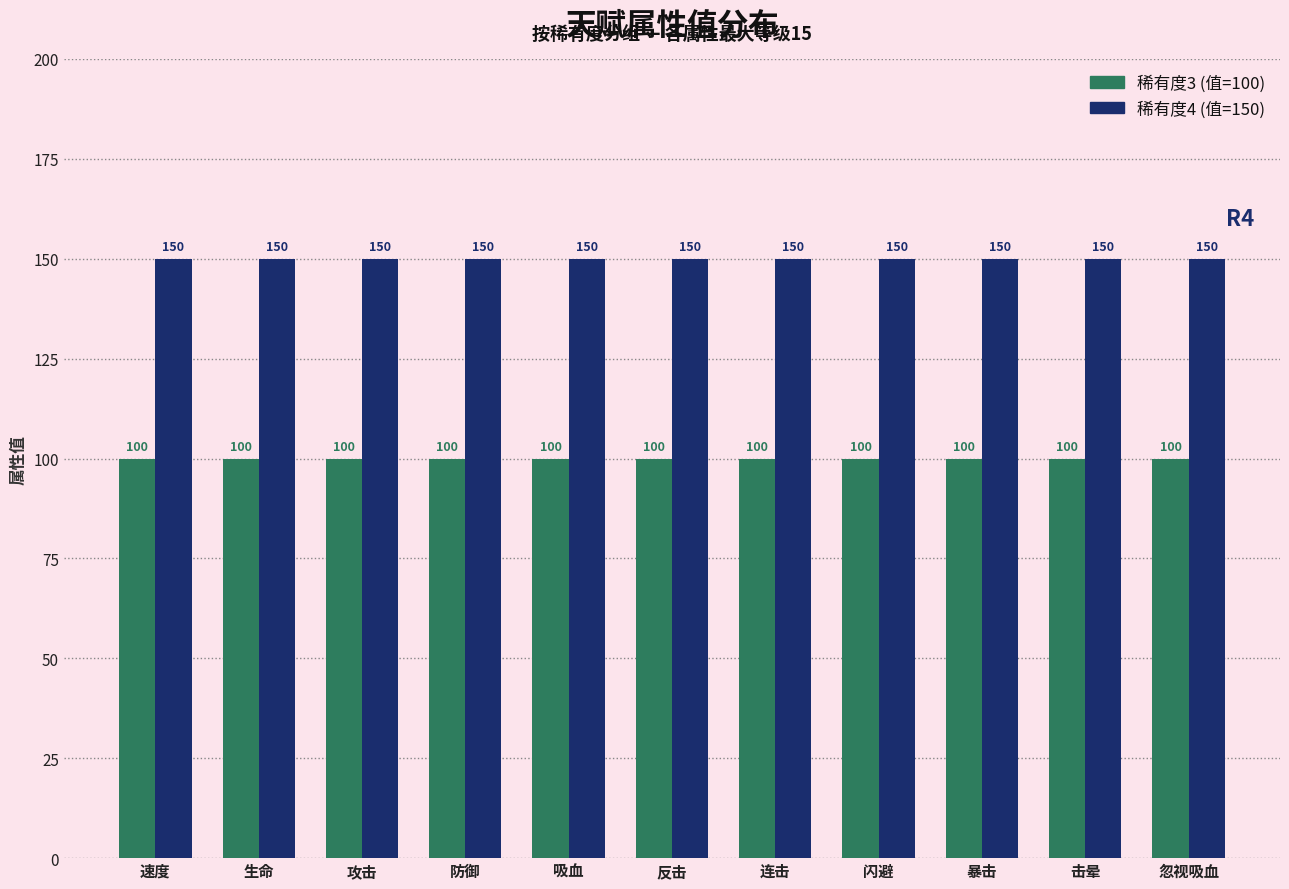

What is the difference between the highest and lowest values at 吸血?

50